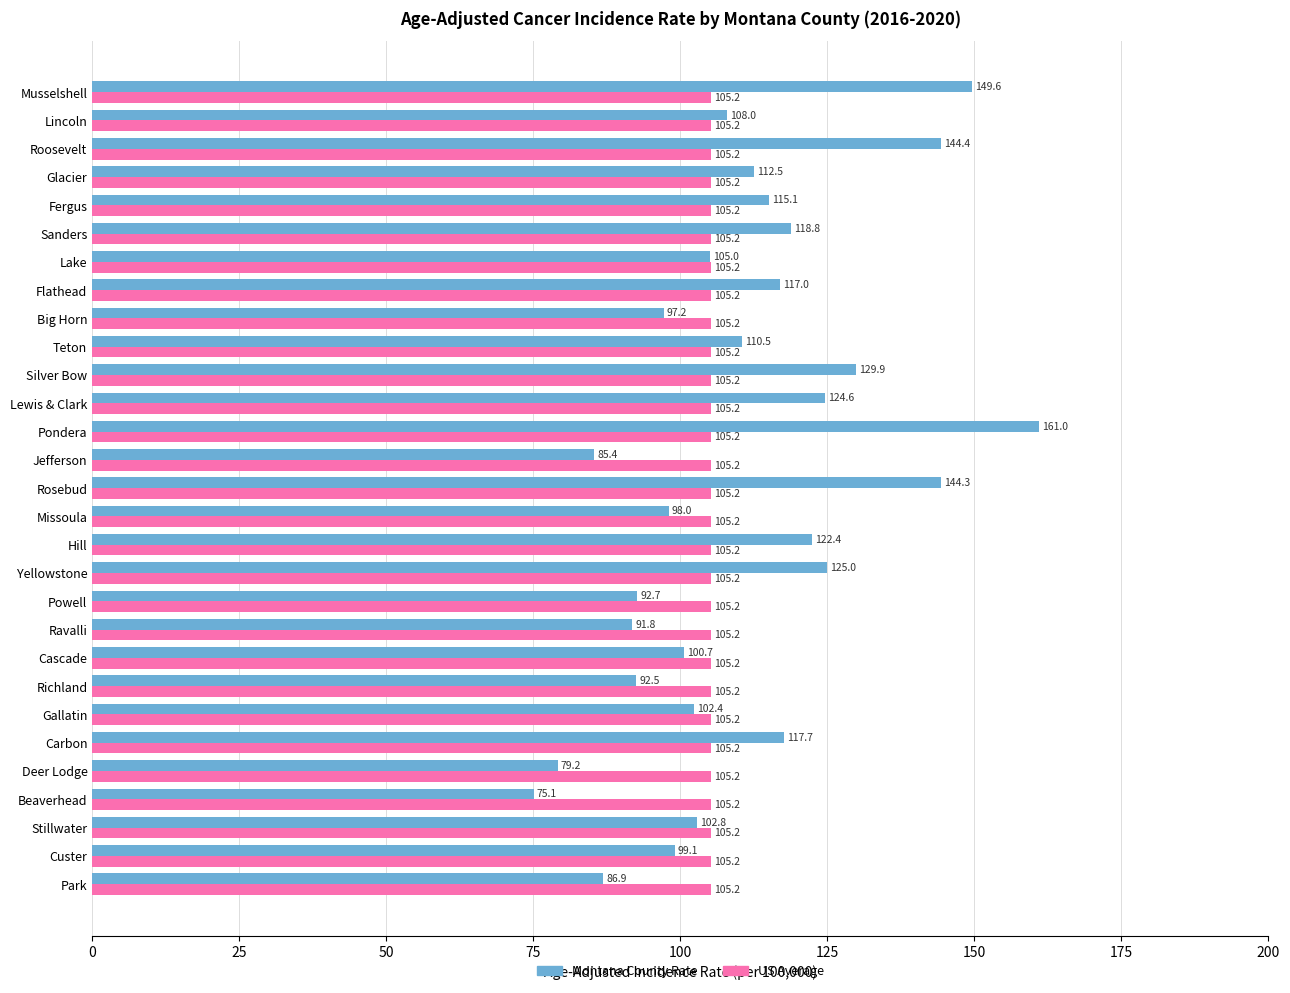

Count the number of data series in this chart.

2